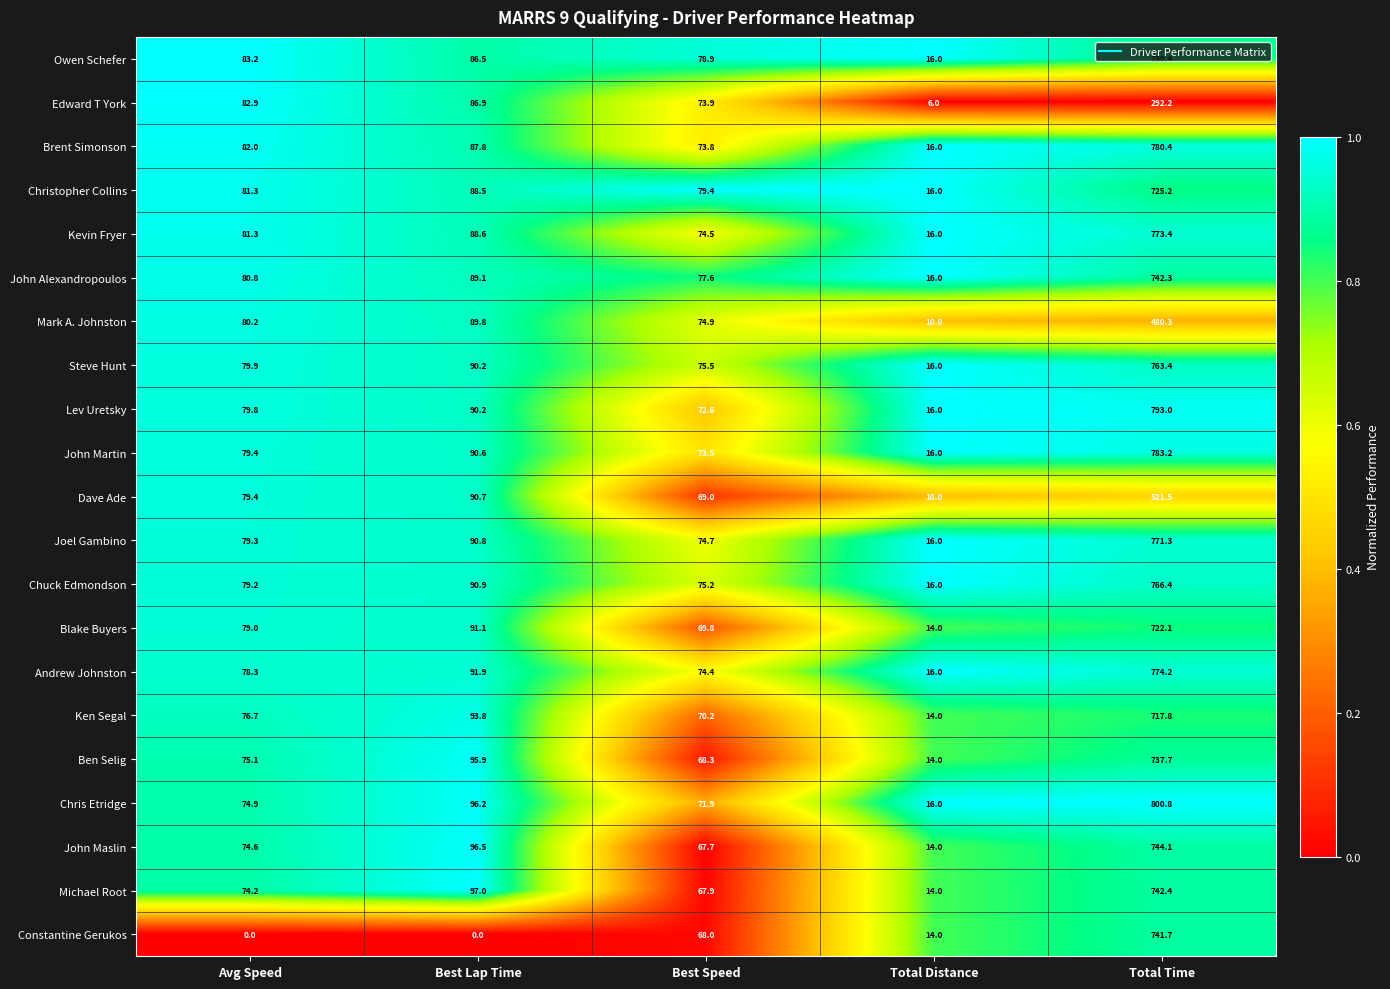

How many data points does each series have?

5